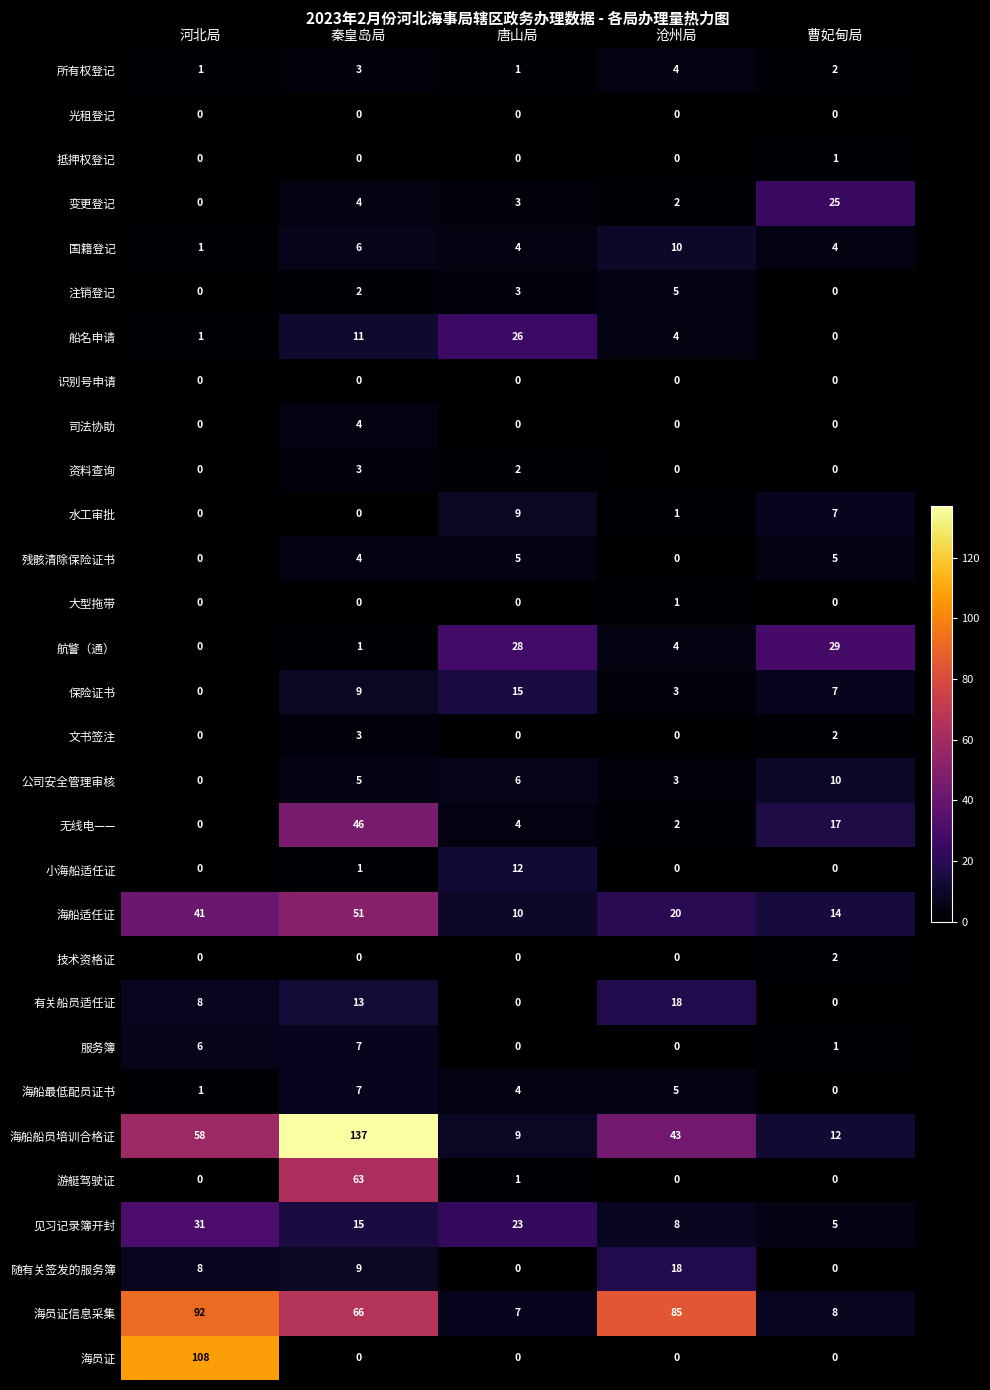

Where is 海船最低配员证书 nearest to the value 3?

唐山局